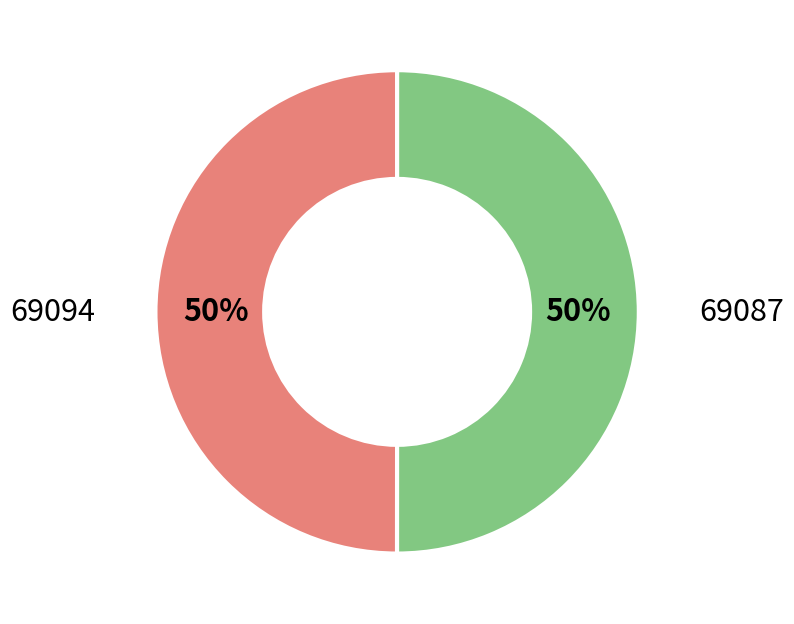

To the nearest percent, what is the average slice percentage?

50%